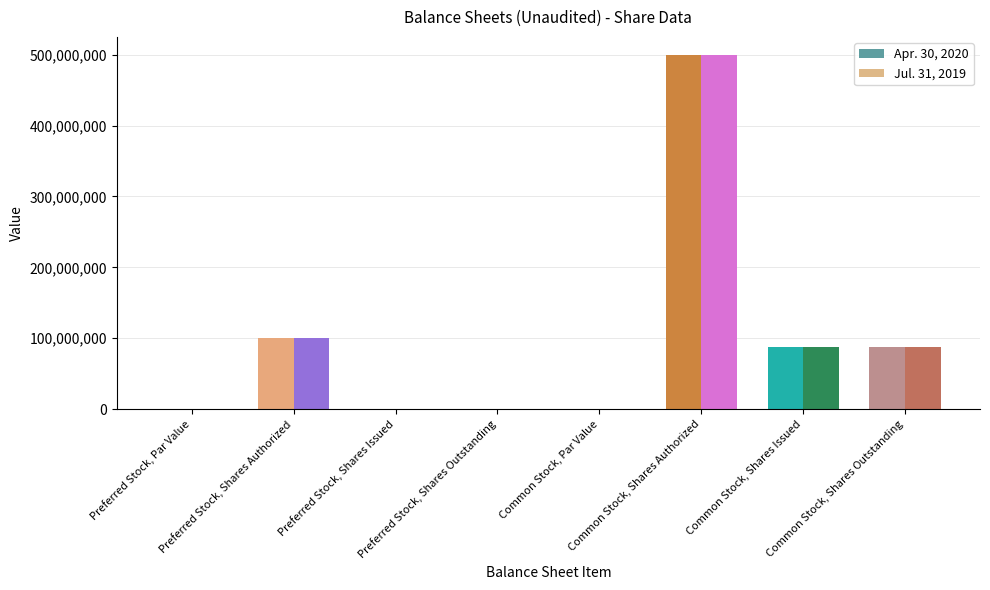

What is the highest value of the Apr. 30, 2020 series?

500000000.0